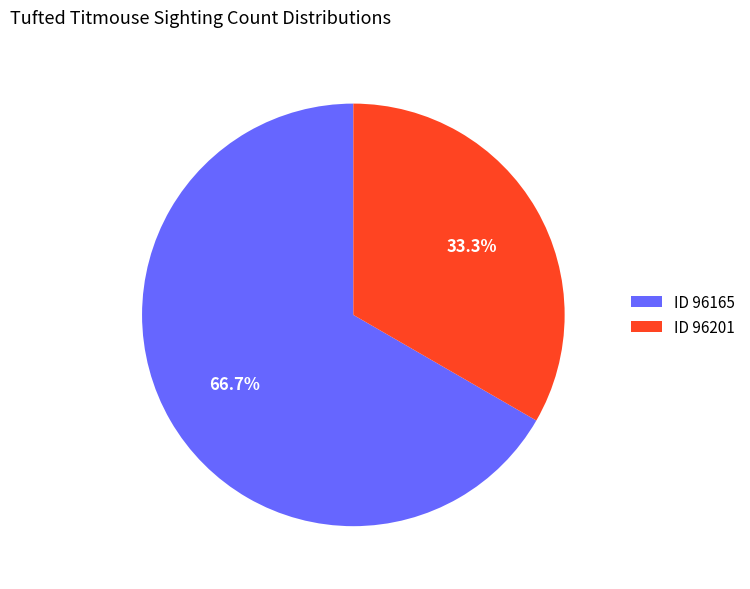

How many slices are in this pie chart?

2